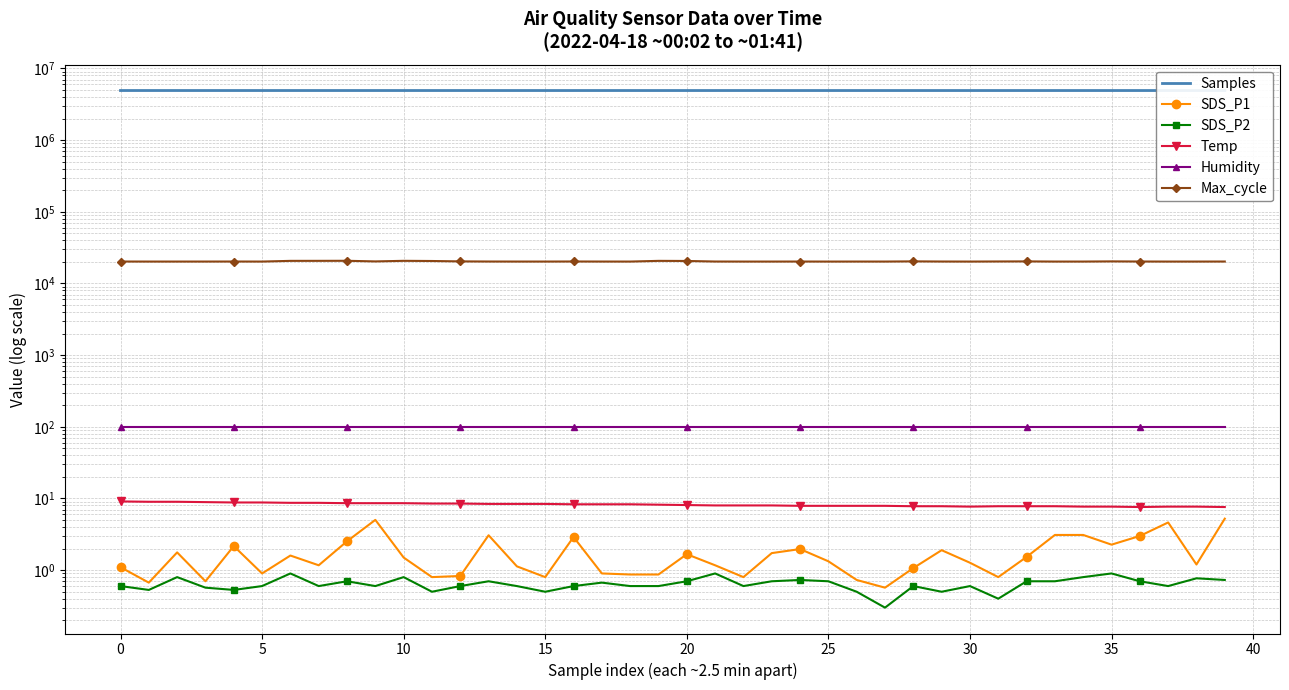

What is the label of the 23rd point from the left?

22